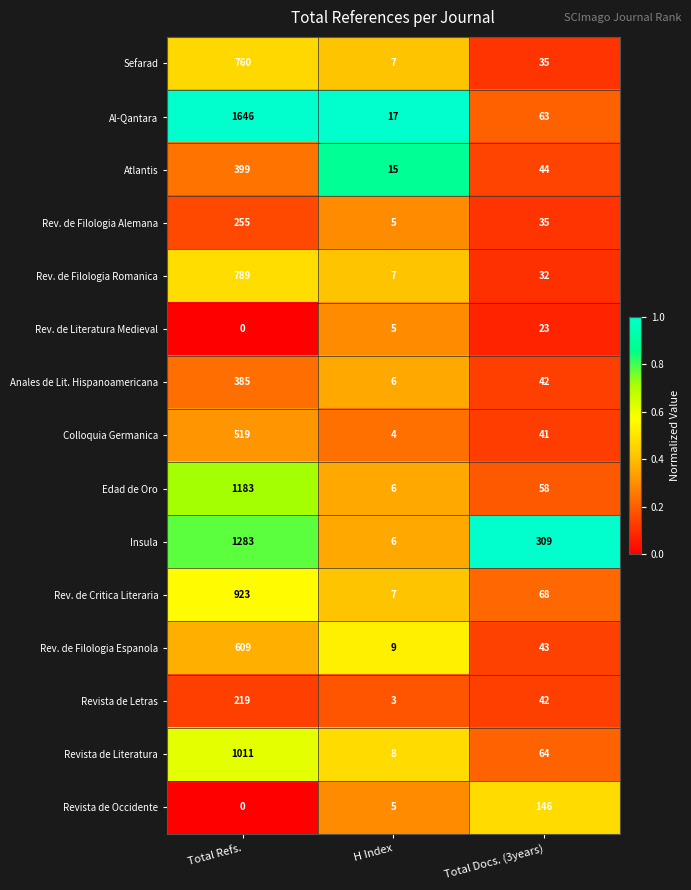

What is the difference between the Revista de Literatura values at Total Docs. (3years) and Total Refs.?

947